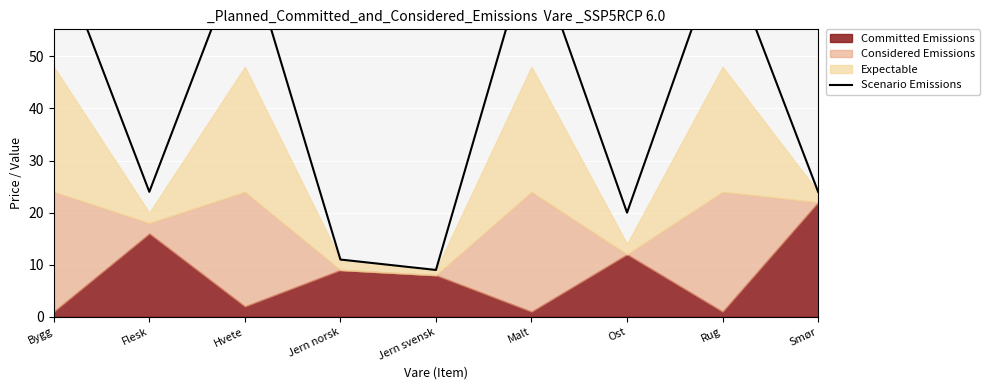

True or false: there are more than 2 points higher than both neighbors.

True